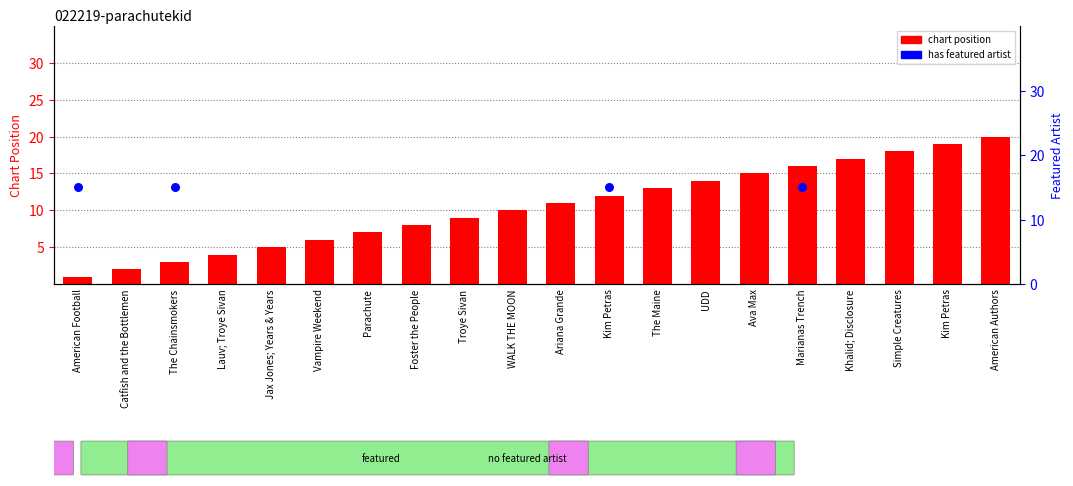

Between American Authors and Vampire Weekend, which is larger?

American Authors